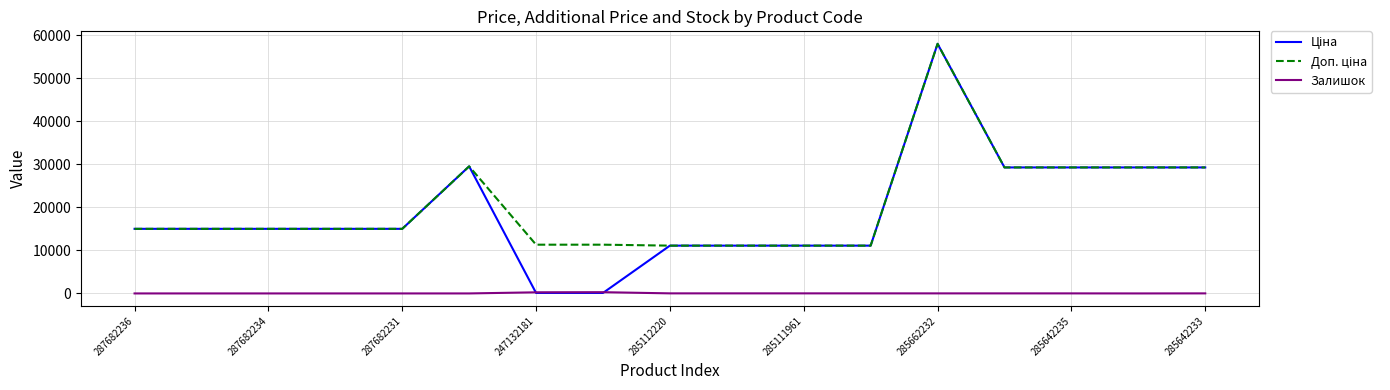

Does the chart have visible grid lines?

Yes